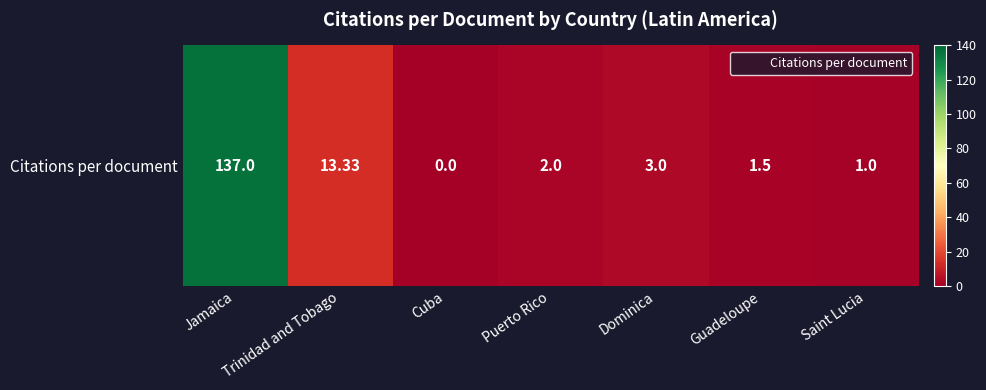

What is the ratio of the value at Saint Lucia to the value at Trinidad and Tobago?

0.1